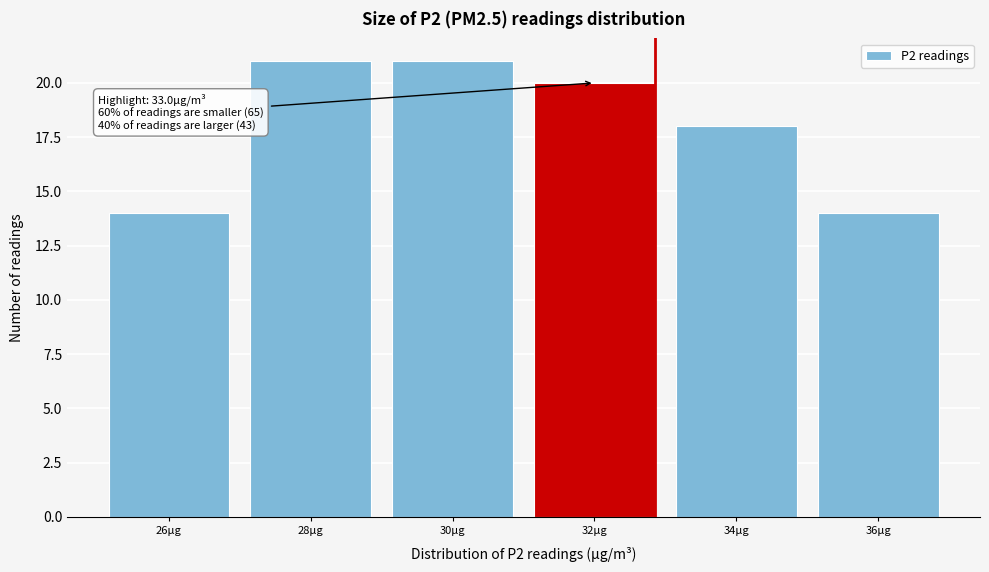

Reading left to right, list all the values displayed in this chart.

26µg=14	28µg=21	30µg=21	32µg=20	34µg=18	36µg=14